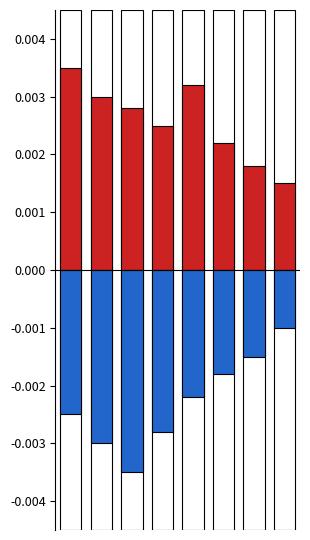

At how many categories does at least one series exceed 0?

8